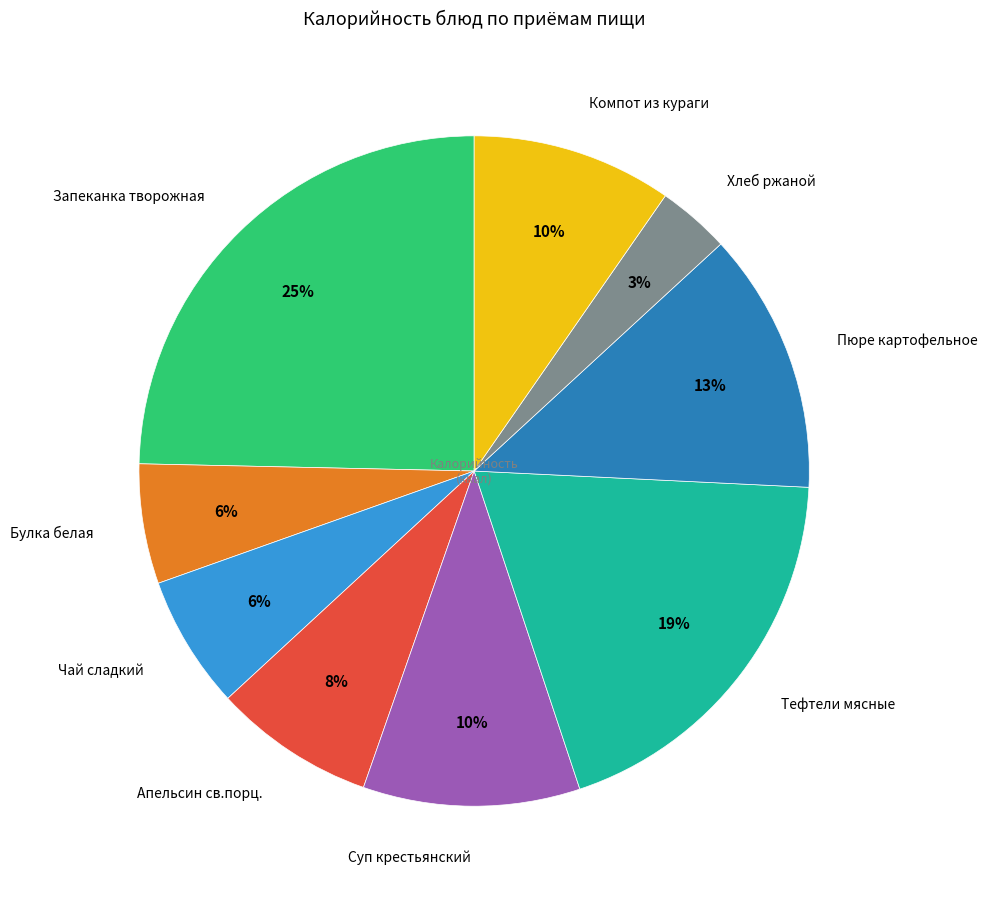

To the nearest percent, what is the average slice percentage?

11%